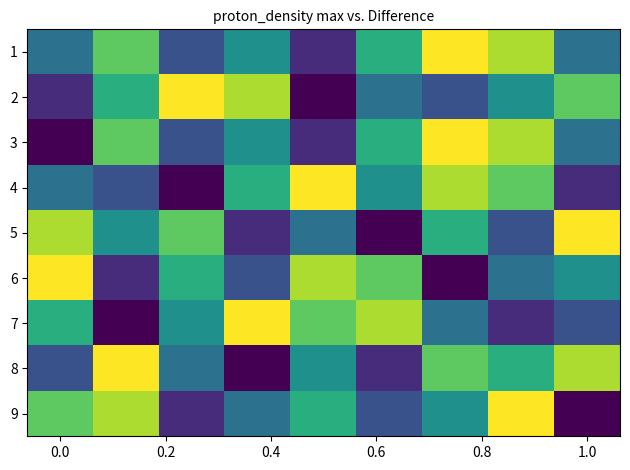

Reading left to right, list all the values displayed in this chart.

1: 4	7	3	5	2	6	9	8	4
2: 2	6	9	8	1	4	3	5	7
3: 1	7	3	5	2	6	9	8	4
4: 4	3	1	6	9	5	8	7	2
5: 8	5	7	2	4	1	6	3	9
6: 9	2	6	3	8	7	1	4	5
7: 6	1	5	9	7	8	4	2	3
8: 3	9	4	1	5	2	7	6	8
9: 7	8	2	4	6	3	5	9	1